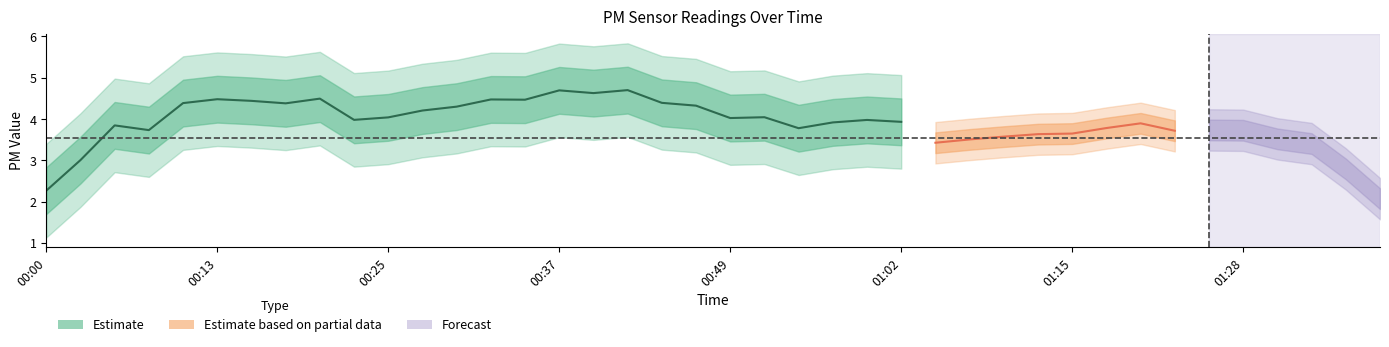

At which label is P1 closest to 5?

00:37